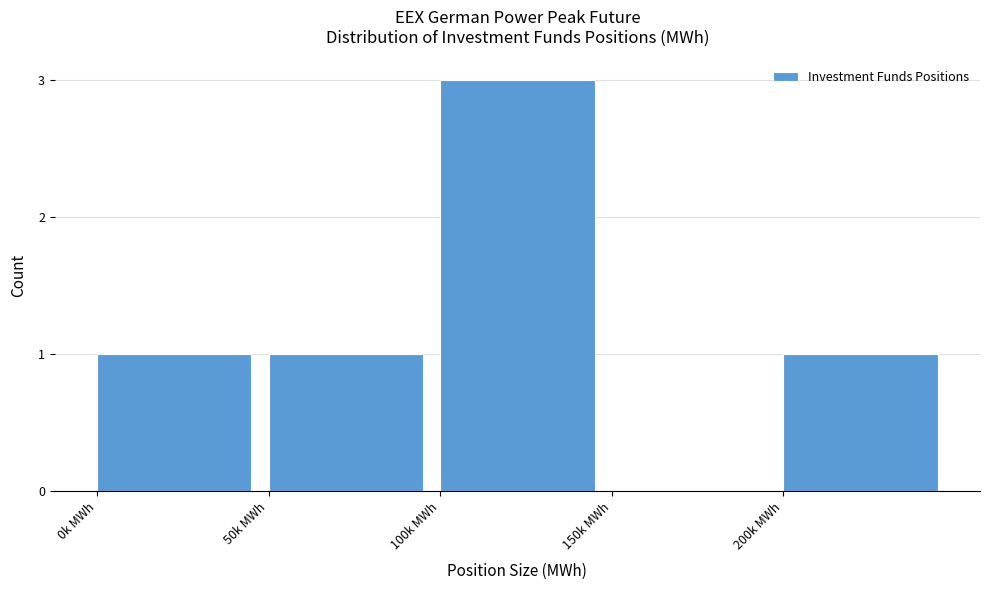

Reading left to right, extract all data points from this chart.

0k MWh=1	50k MWh=1	100k MWh=3	150k MWh=0	200k MWh=1